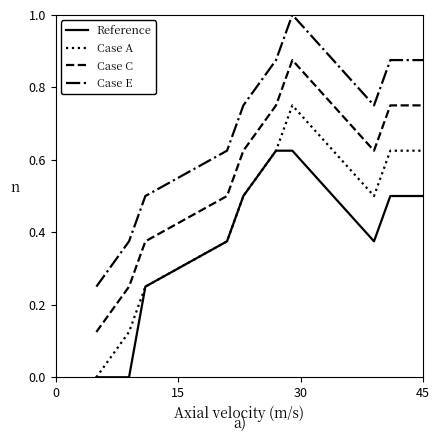

True or false: Case E and Case C intersect in this chart.

False